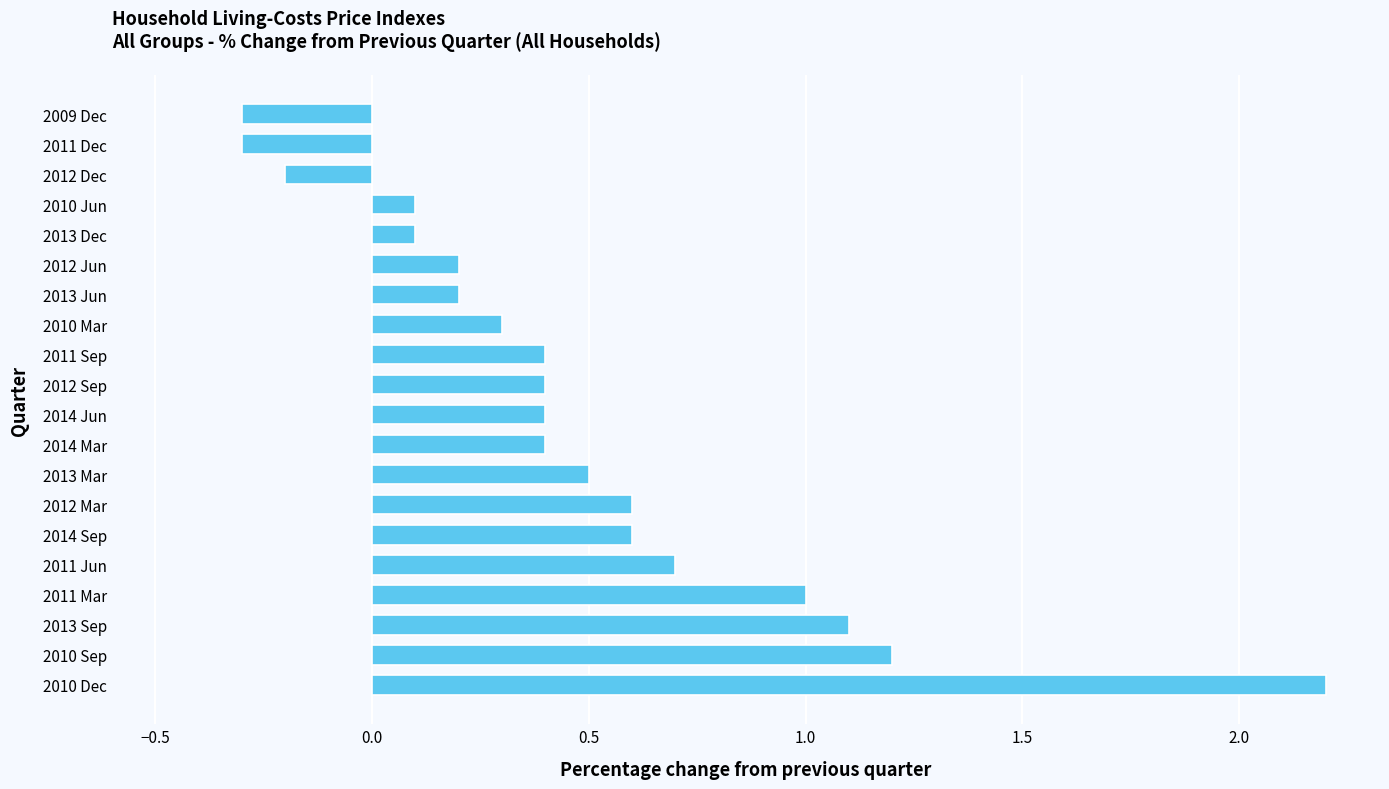

At which category does the chart reach its peak across all series?

2010 Dec